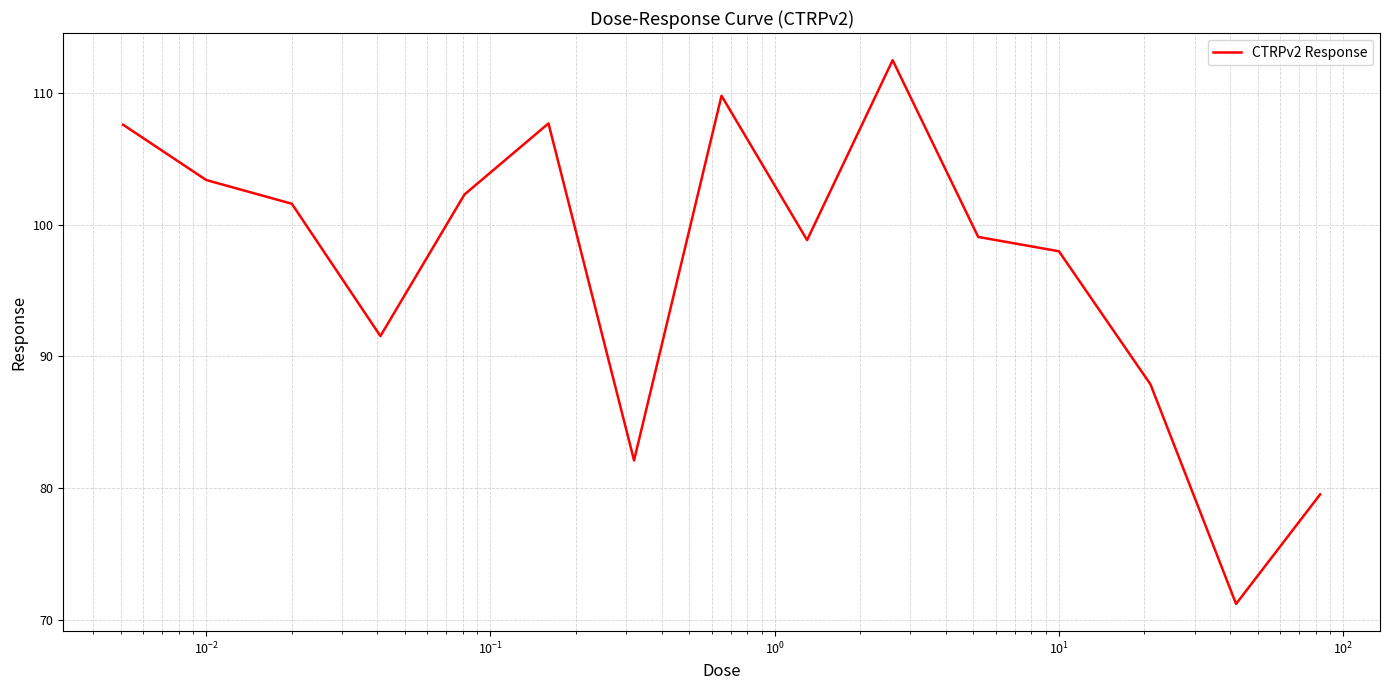

What is the greatest value displayed?

112.5